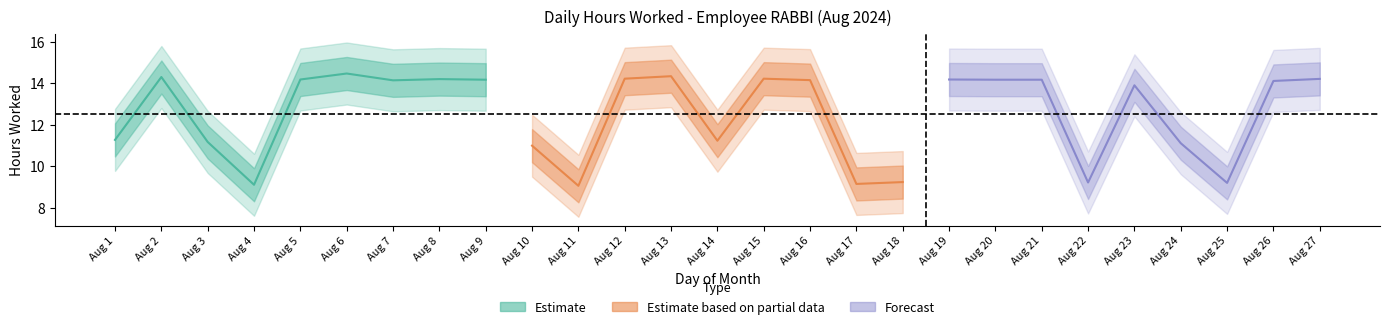

True or false: Break Total and Low (hours worked) intersect in this chart.

False